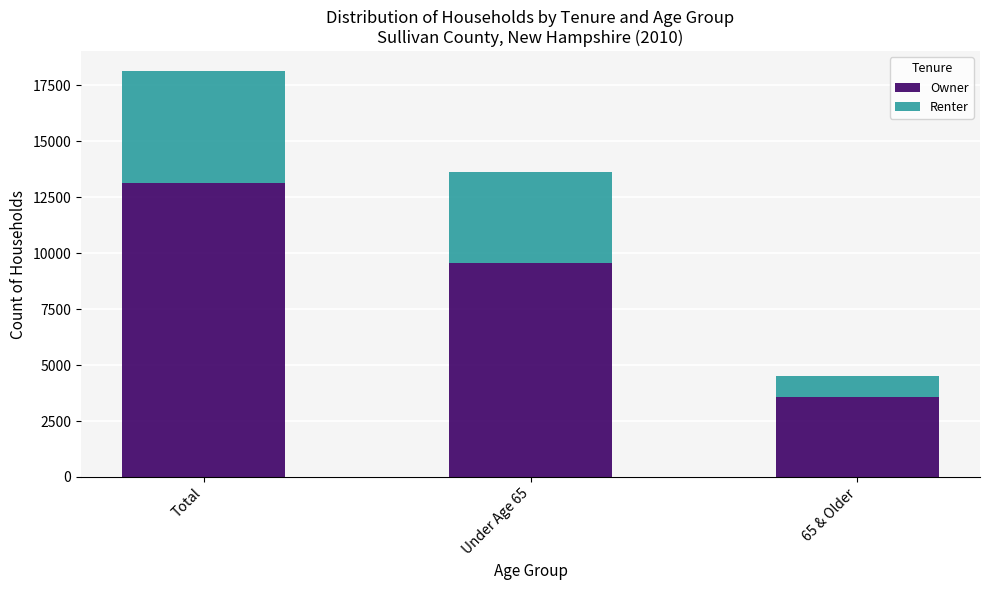

Read the Owner value at Under Age 65, to the nearest 10.

9560